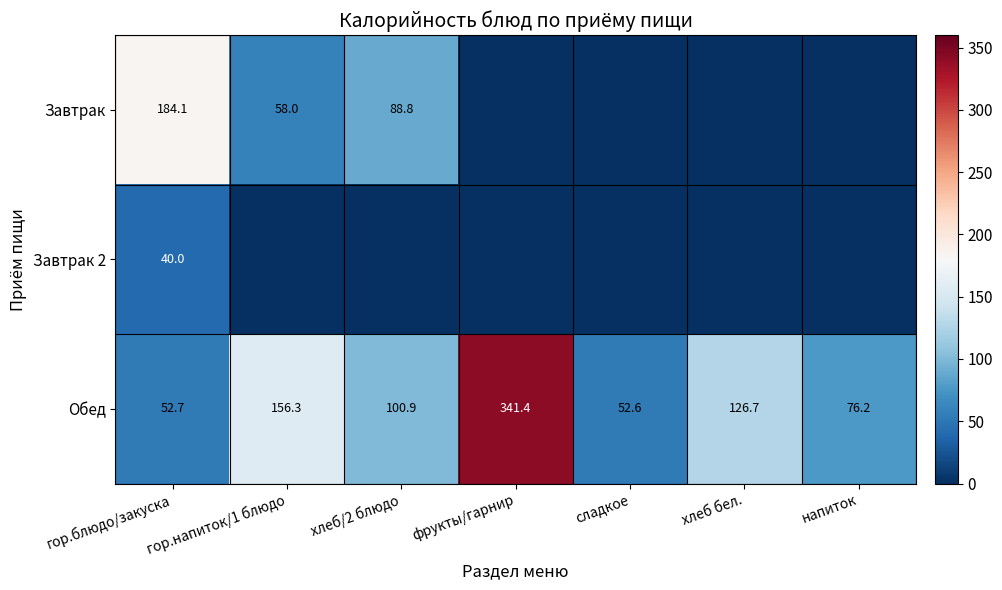

Between фрукты/гарнир and хлеб бел., which is larger?

фрукты/гарнир